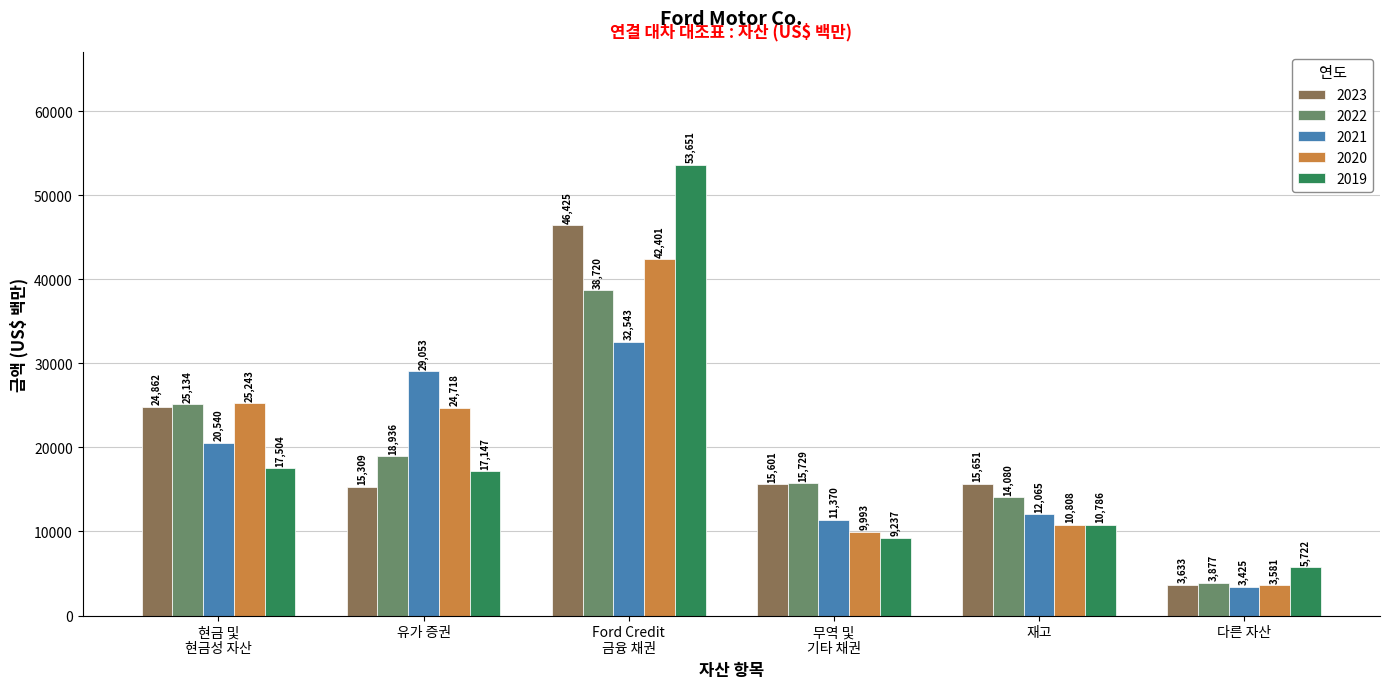

Which series has the largest total across all categories?

2023